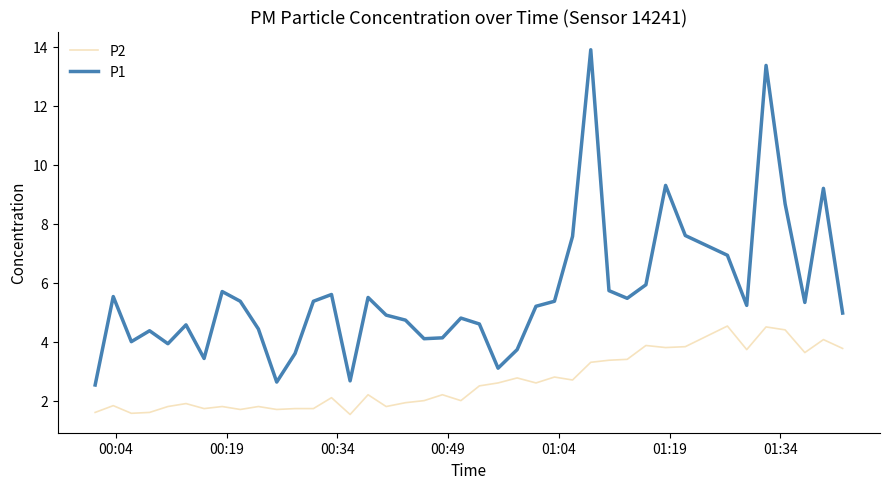

List the series in order of their overall mean, lowest first.

P2, P1